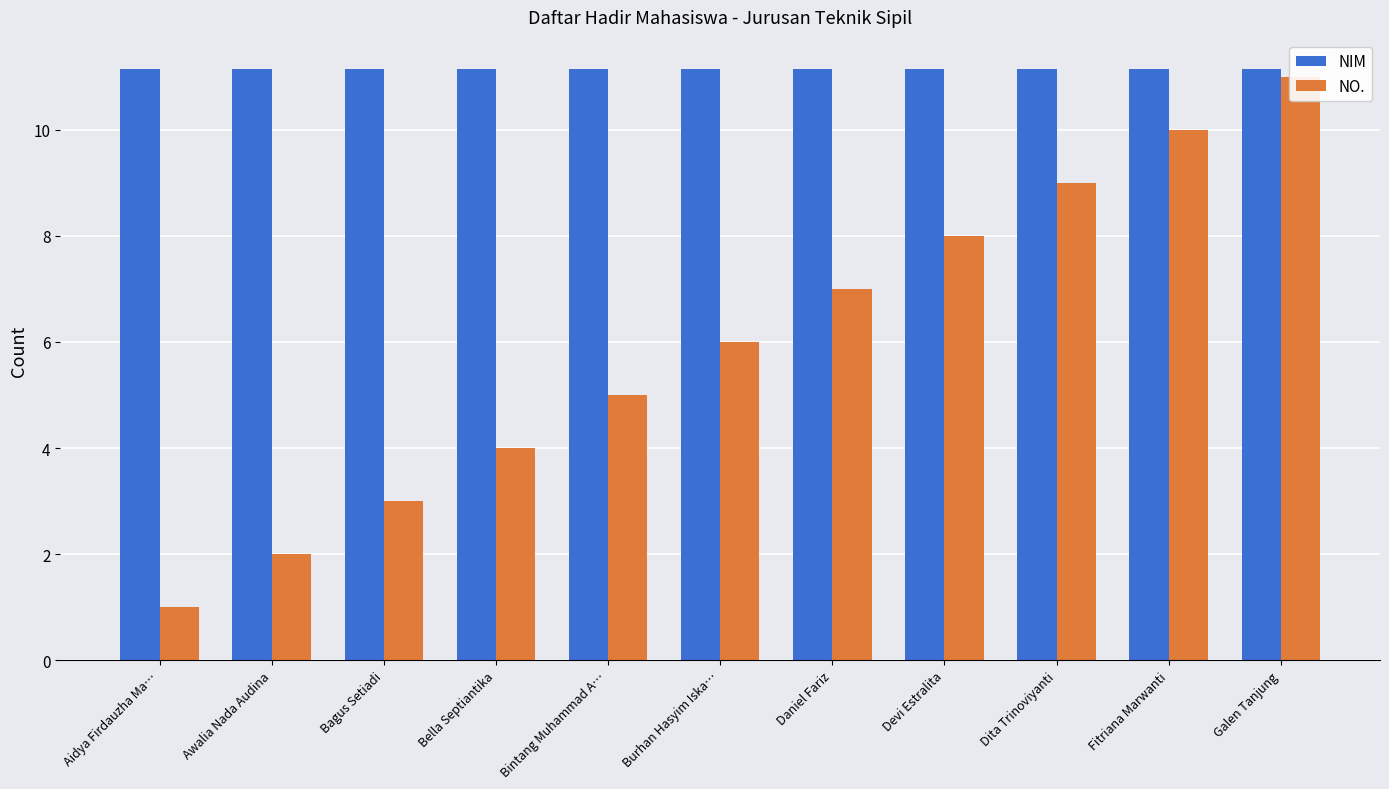

What is the label of the 8th bar from the left?

Devi Estralita